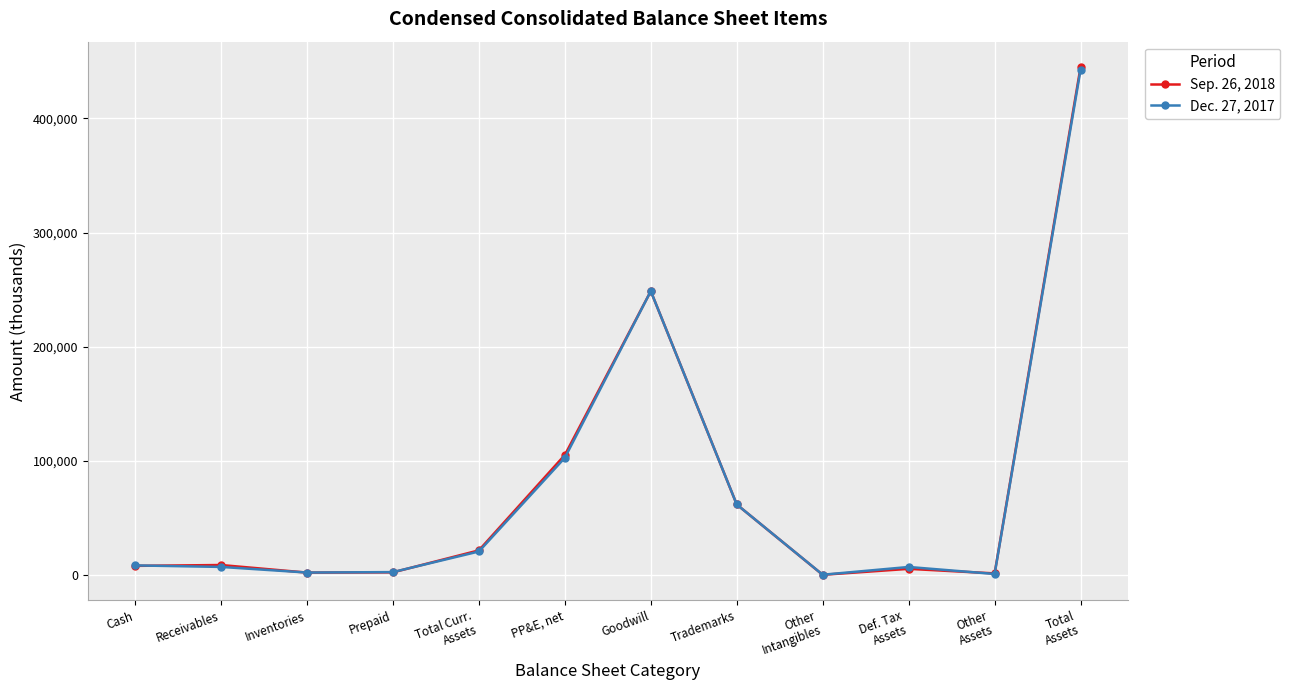

Rank the series at PP&E, net from highest to lowest value.

Sep. 26, 2018, Dec. 27, 2017